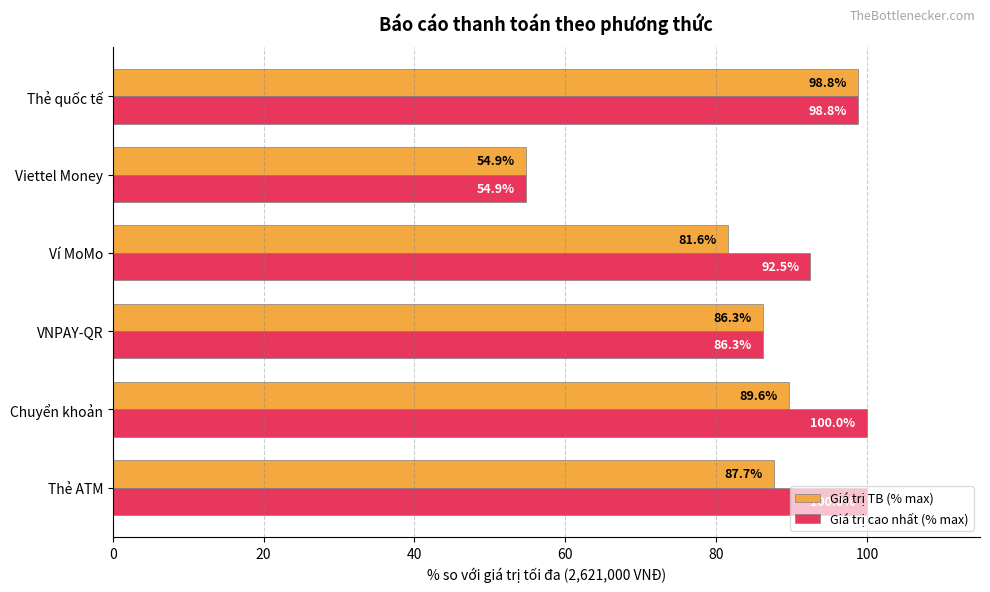

What is the sum of all Giá trị TB (% max) values?

498.9